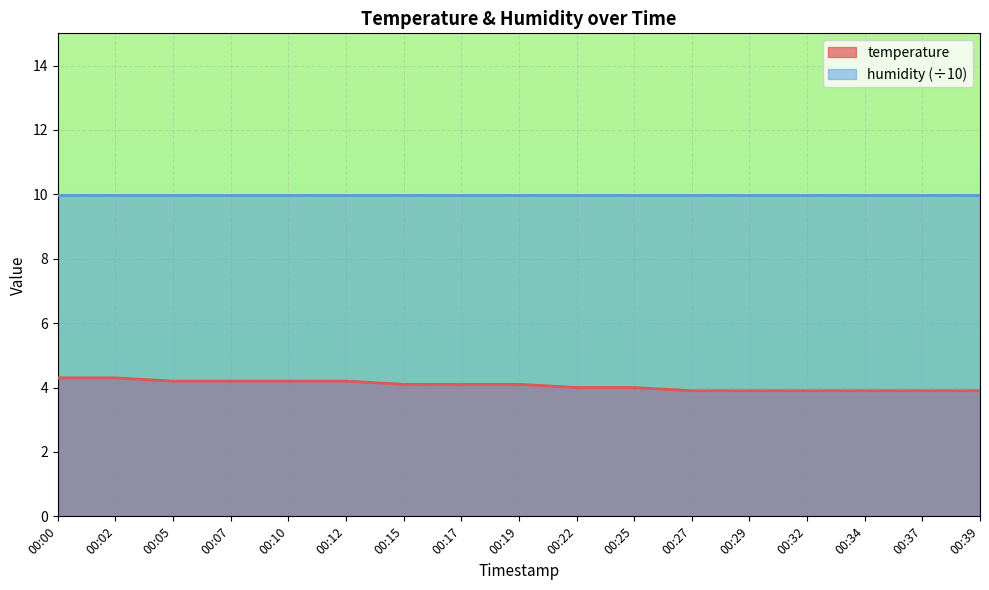

What is the ratio of the value at 00:34 to the value at 00:07?

0.9